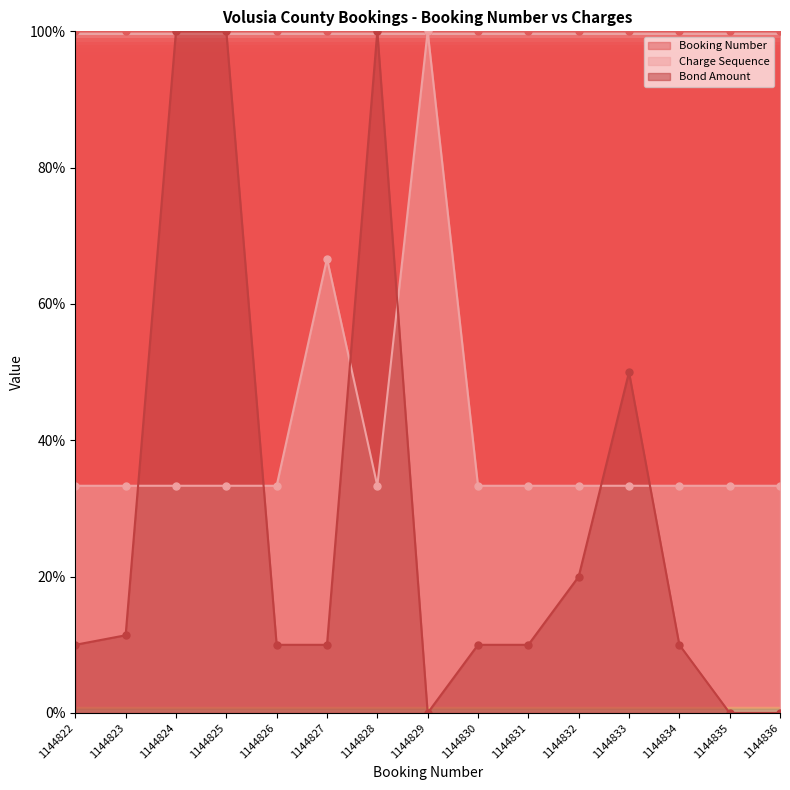

True or false: Charge Sequence has more than 0 interior local peaks.

True